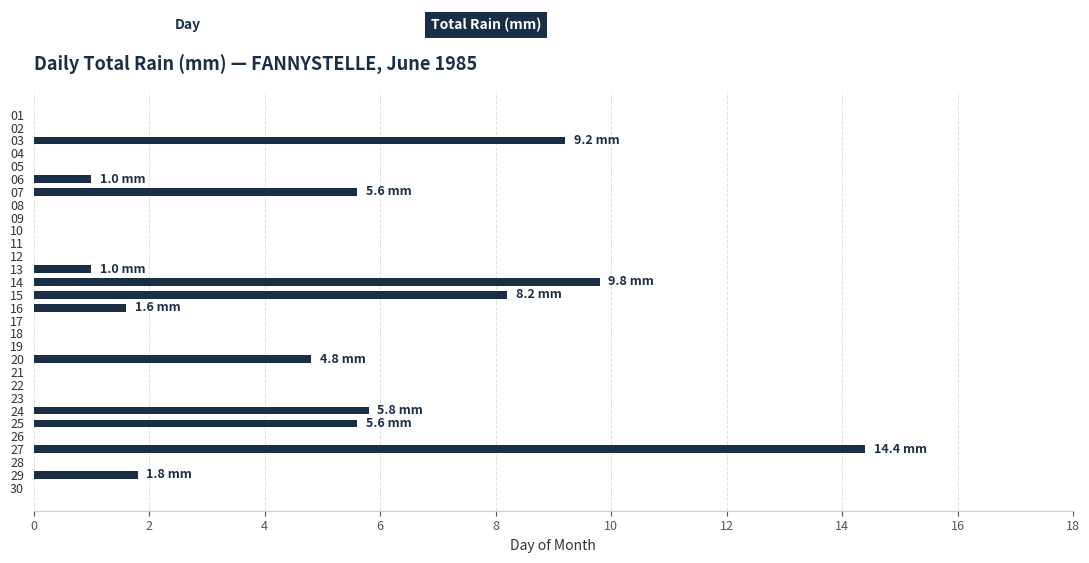

What is the approximate value at 20?

4.8